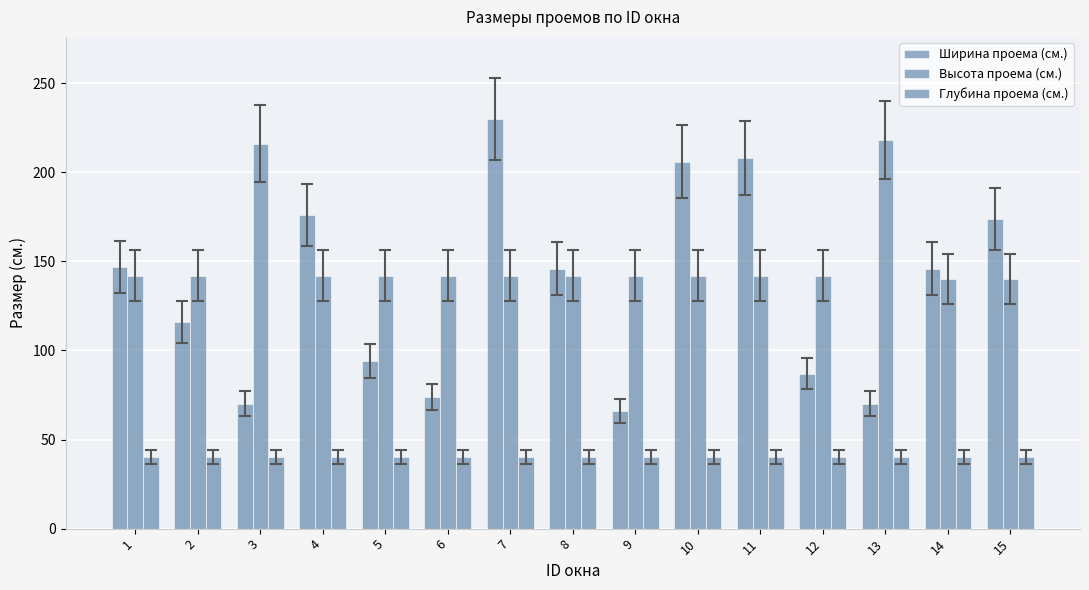

Is it true that Глубина проема (cм.) equals 40 at 9?

True